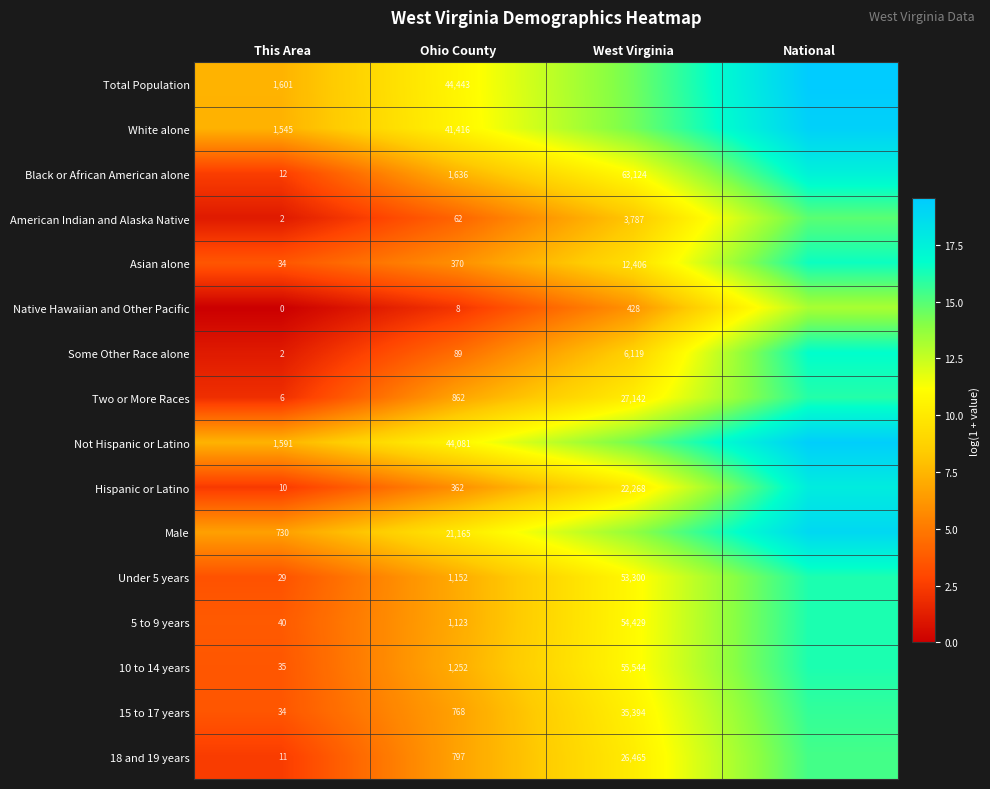

Is the value of 10 to 14 years at West Virginia greater than the value of American Indian and Alaska Native at This Area?

Yes